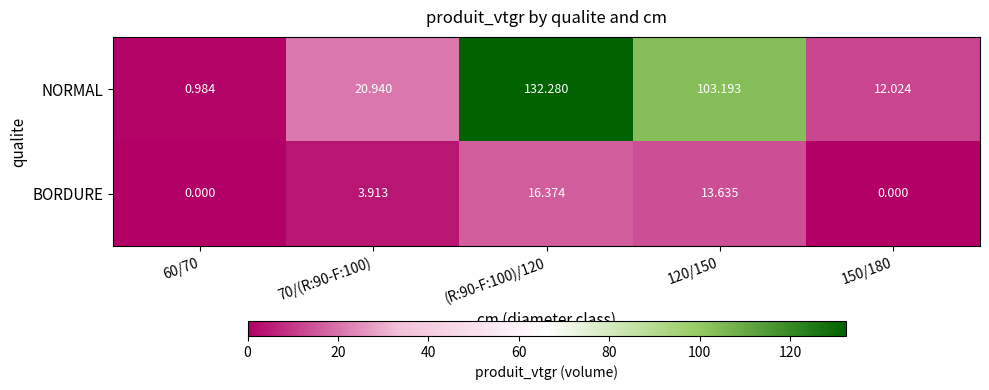

Is the value of NORMAL at 120/150 greater than the value of BORDURE at 120/150?

Yes